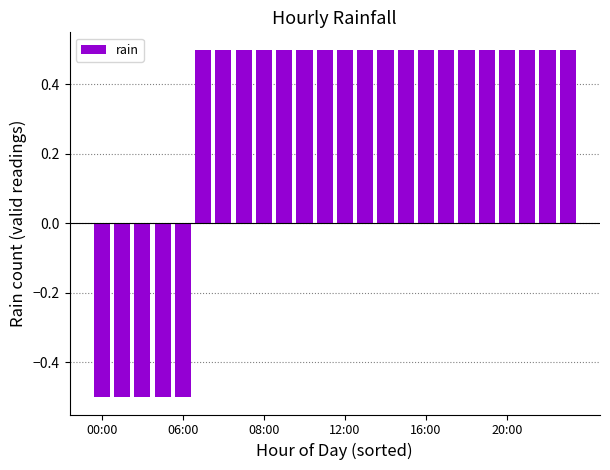

What is the value of the 9th bar from the left?

0.5